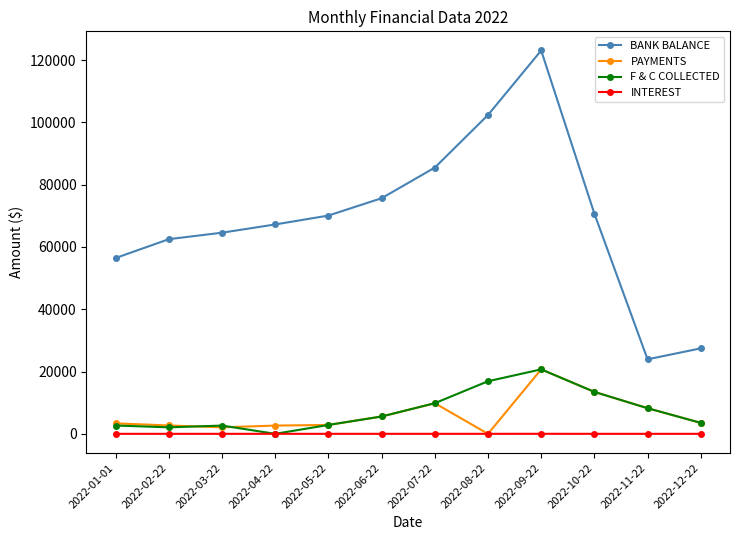

The value of BANK BALANCE at 2022-08-22 is 23133.8. True or false?

False